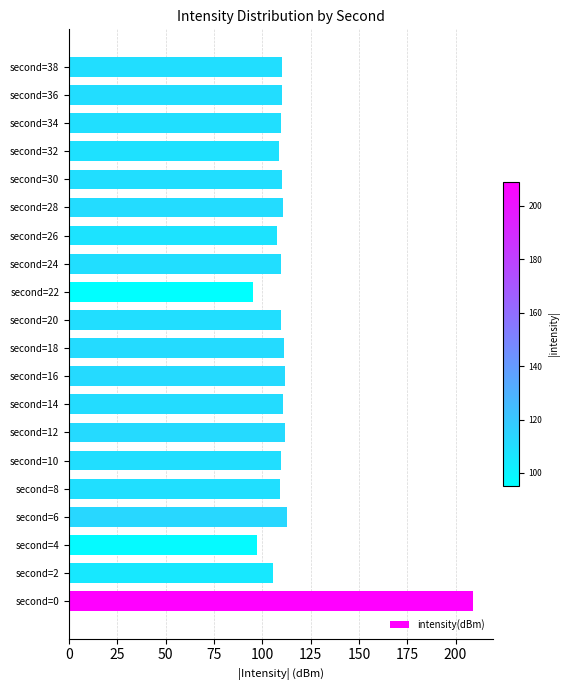

Is it true that the value at second=8 is 43.1?

False